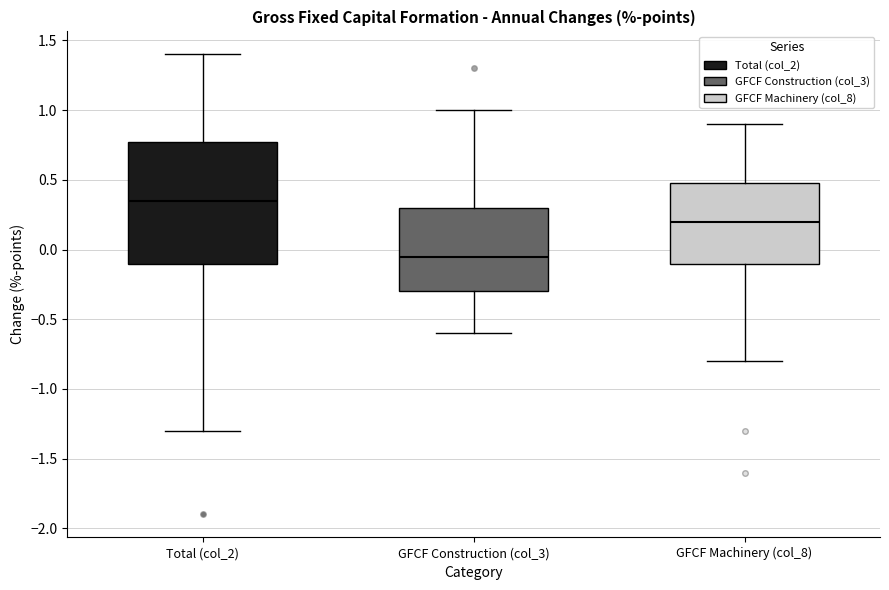

Comparing the boxes themselves (not the whiskers), which one is the tallest?

Total (col_2)